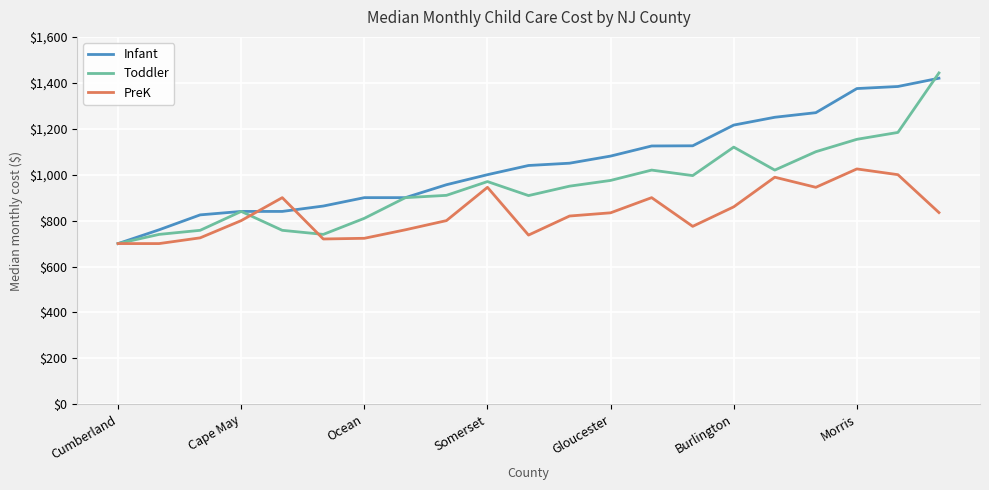

Is this an area chart (filled region under the line)?

No